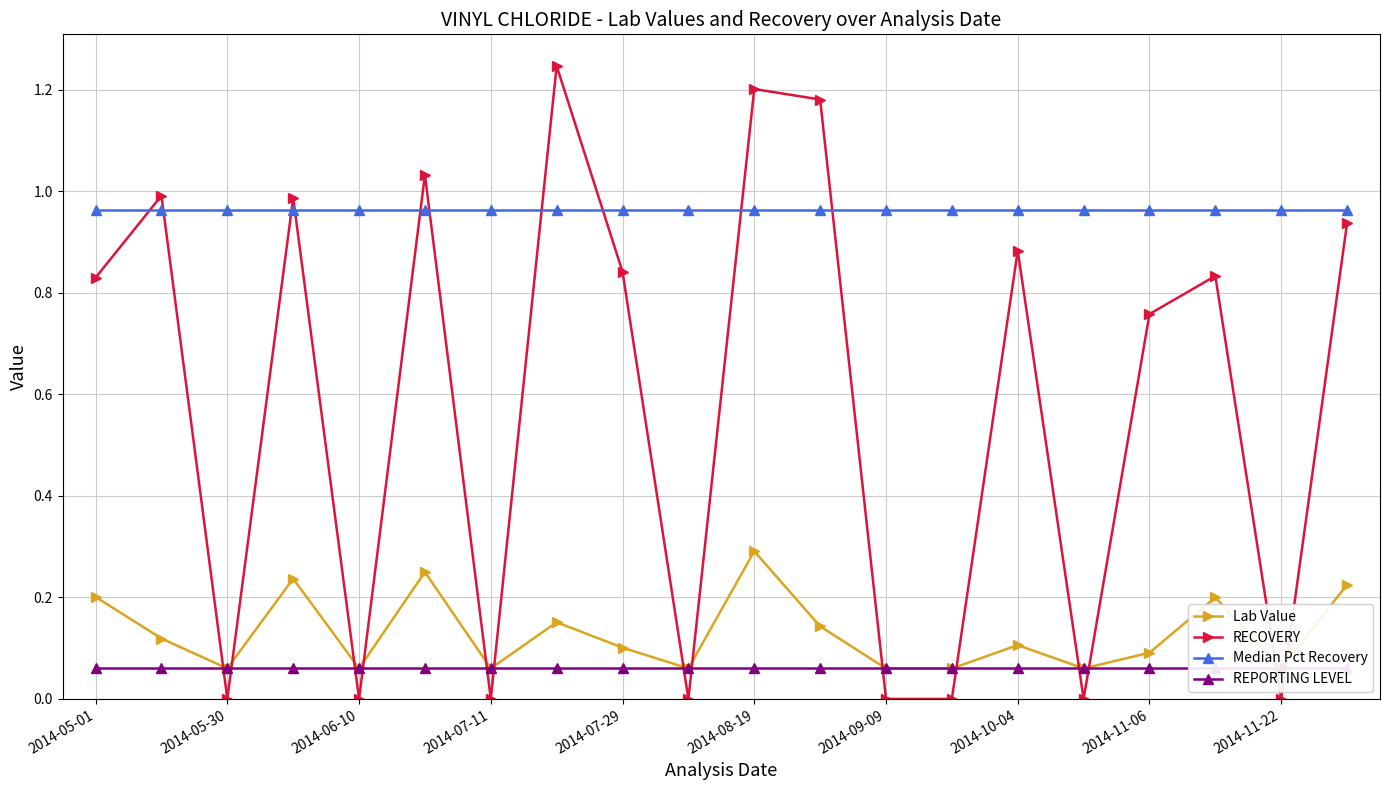

What are all the series names shown in the legend?

Lab Value, RECOVERY, Median Pct Recovery, REPORTING LEVEL